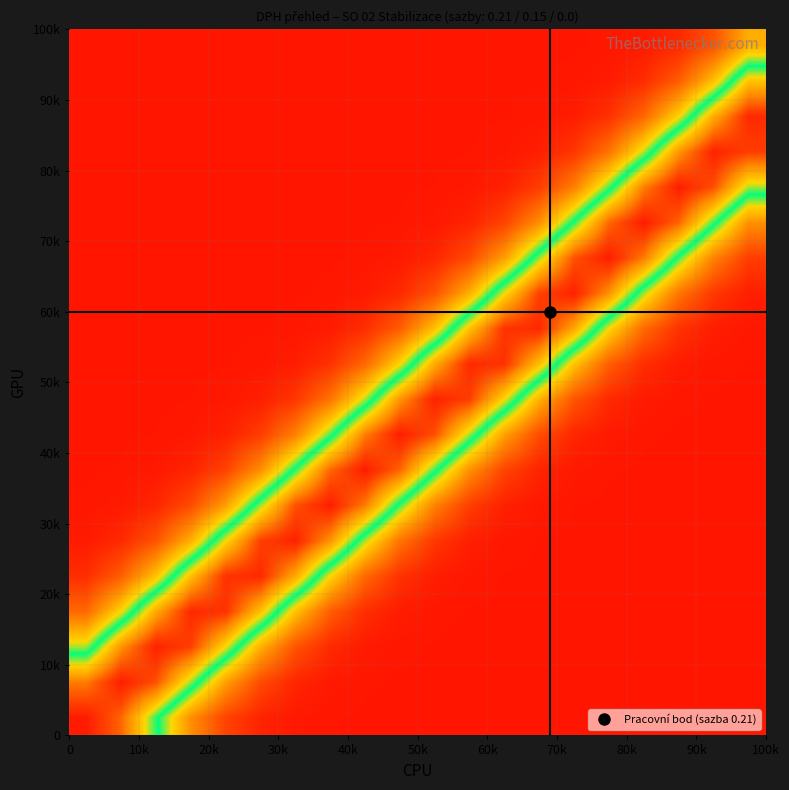

How many data points does each series have?

20